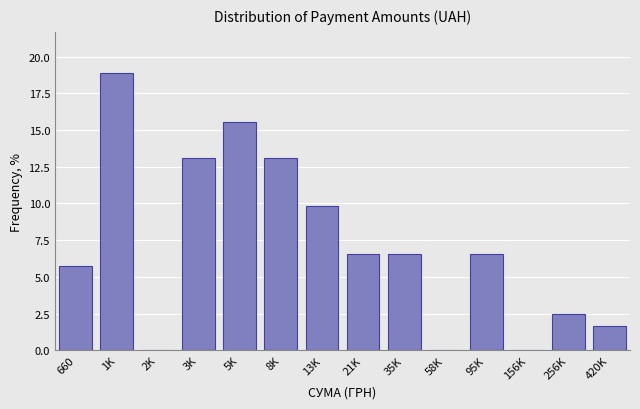

Reading left to right, transcribe all the data shown in this chart.

660=5.7	1K=18.9	2K=0.0	3K=13.1	5K=15.6	8K=13.1	13K=9.8	21K=6.6	35K=6.6	58K=0.0	95K=6.6	156K=0.0	256K=2.5	420K=1.6